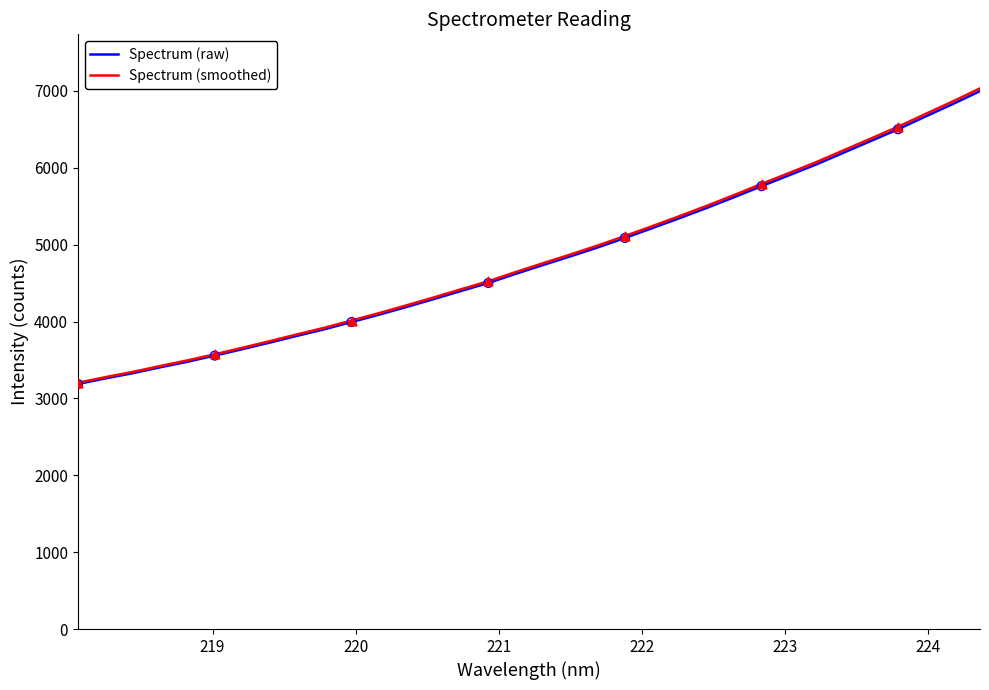

What are all the series names shown in the legend?

Spectrum (raw), Spectrum (smoothed)